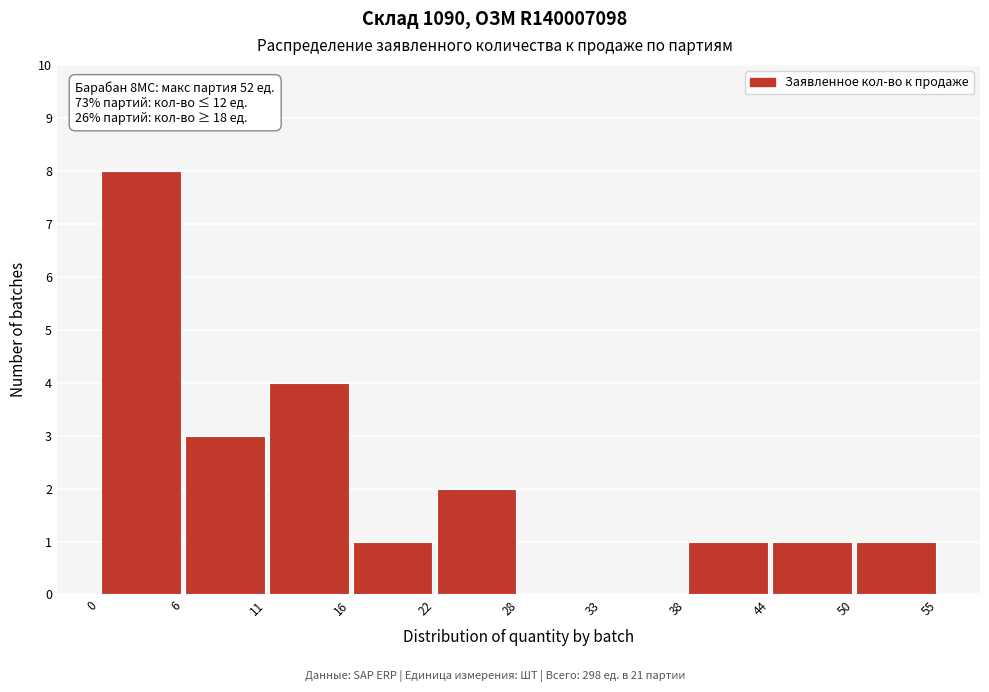

Over which range of the x-axis is the bar tallest?

0 to 6